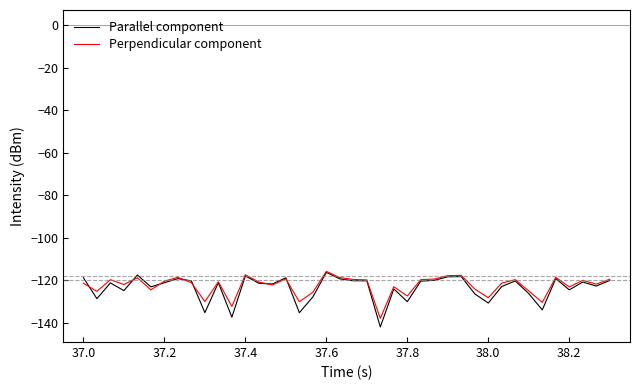

What is the average value of the Perpendicular component series?

-122.6